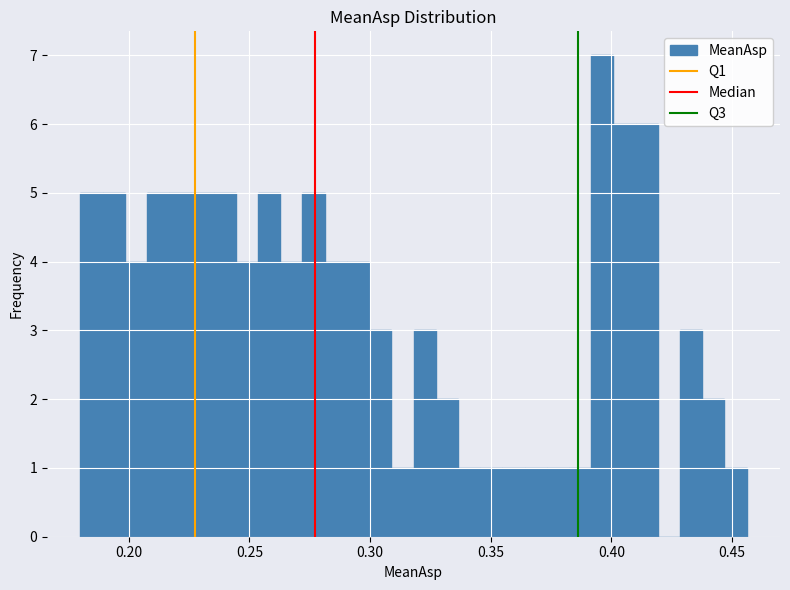

Around what value on the x-axis is the tallest bar? Give the approximate position of its centre, as read against the axis.

0.395